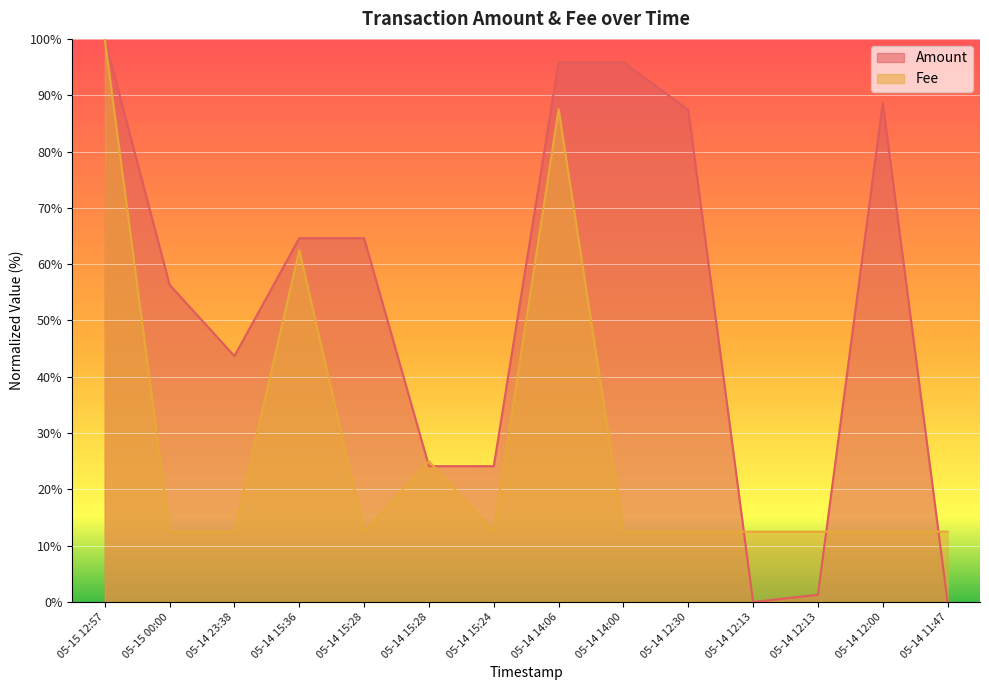

What are all the series names shown in the legend?

Amount, Fee